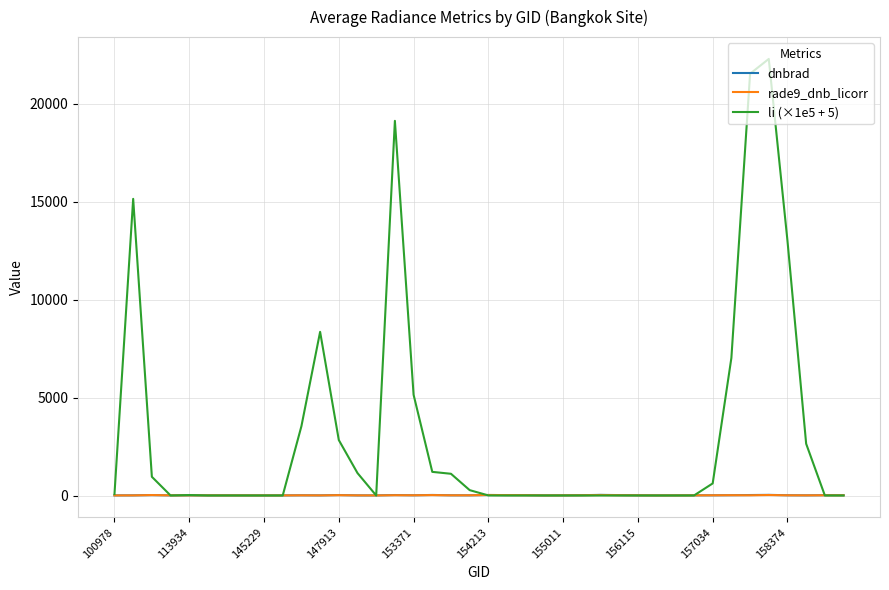

Which series has the widest spread of values?

li (×1e5 + 5)